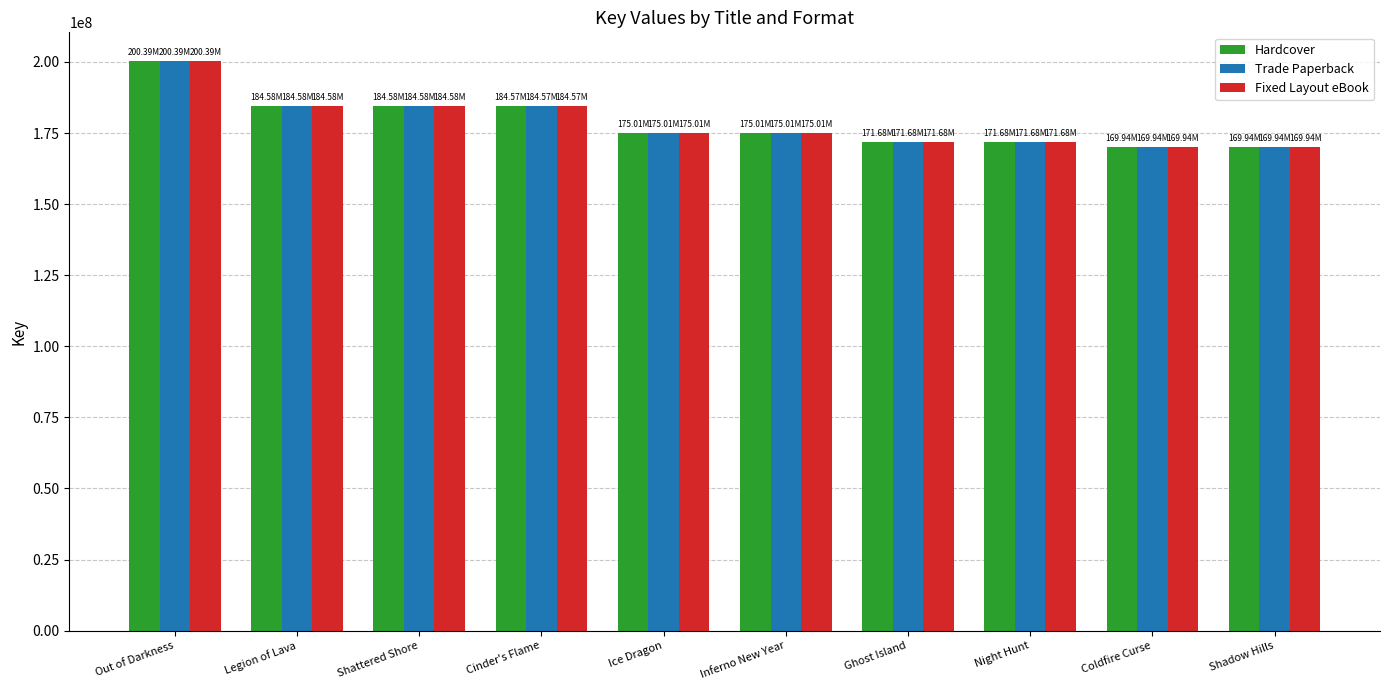

Where does the Hardcover series first go above 175009789?

Out of Darkness